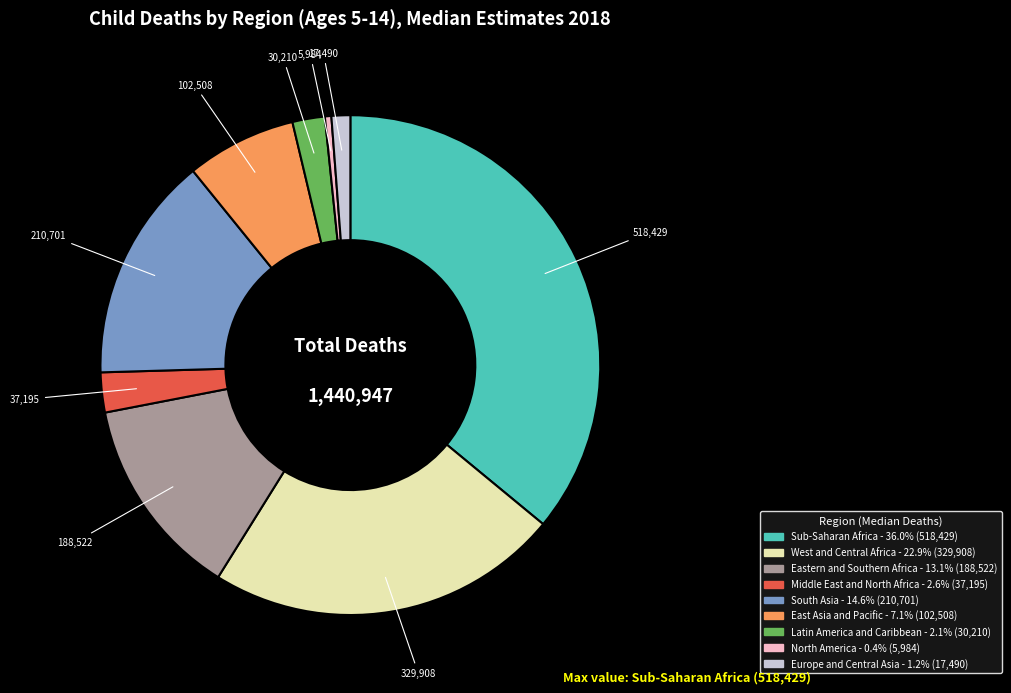

Is it true that North America is 13% of the pie?

False